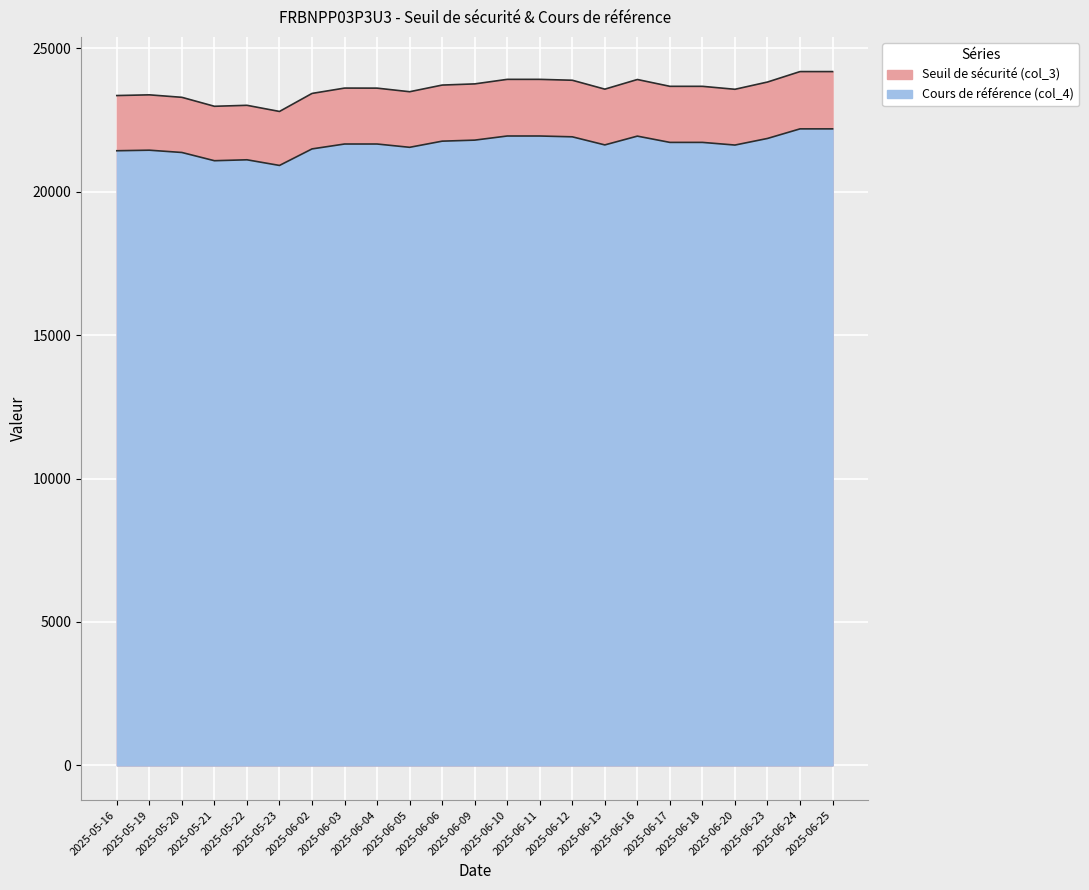

What is the label of the 5th point from the right?

2025-06-18